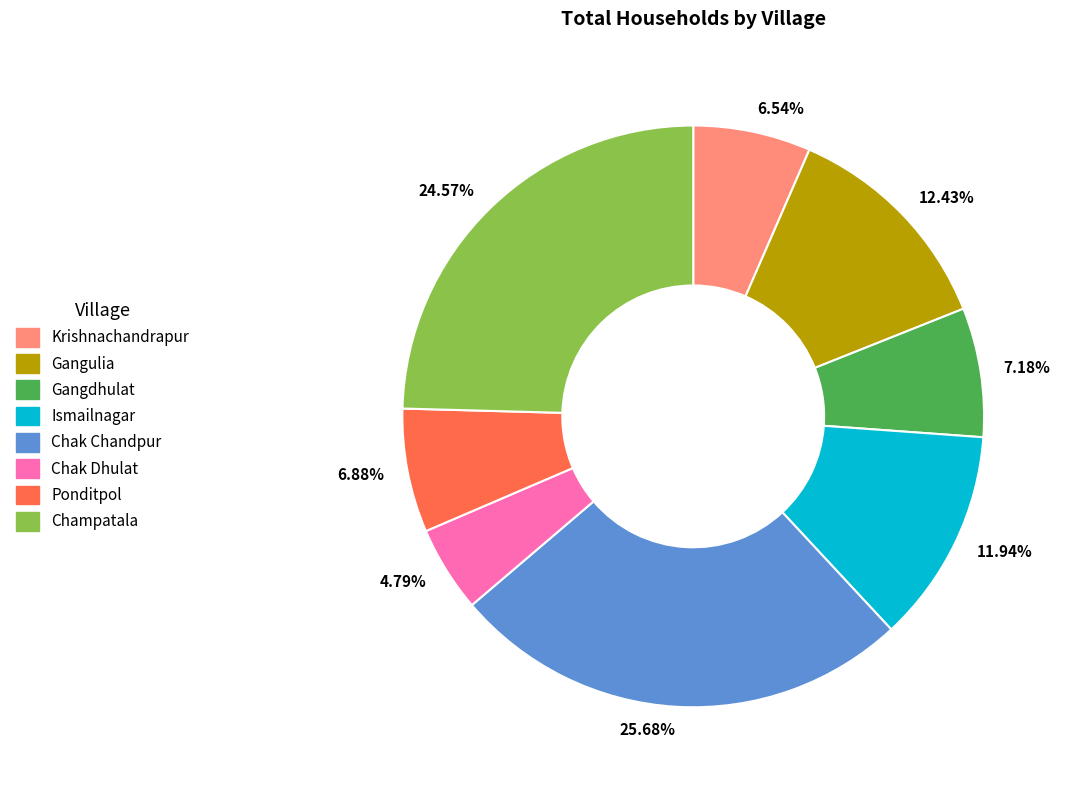

Which category has the biggest portion of the pie?

25.68%